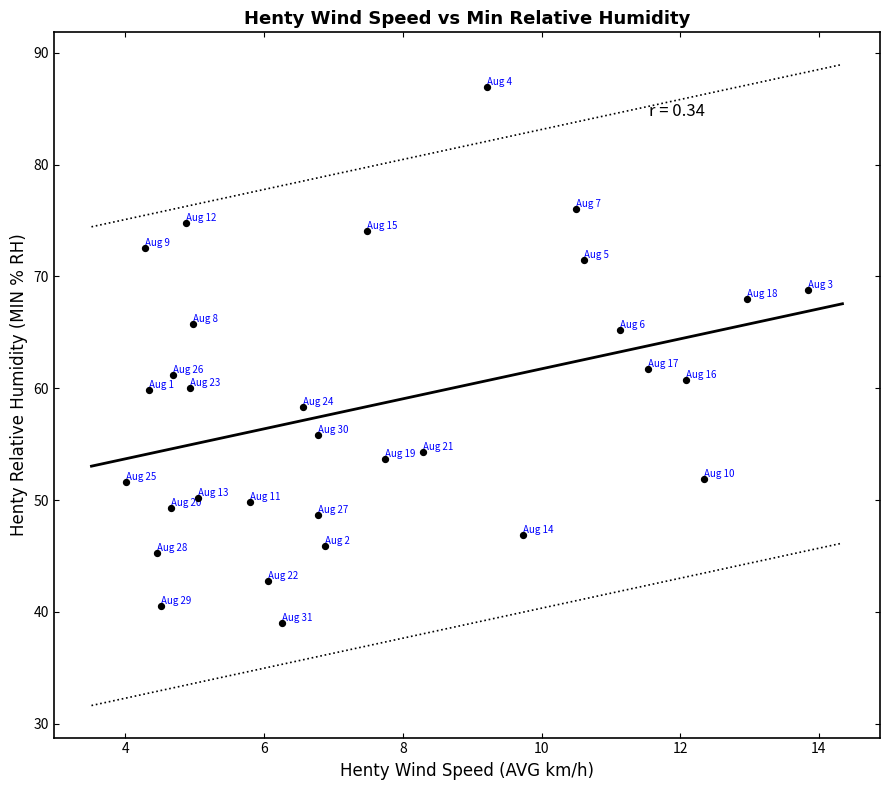

What is the range of X values (max minus min)?

9.8